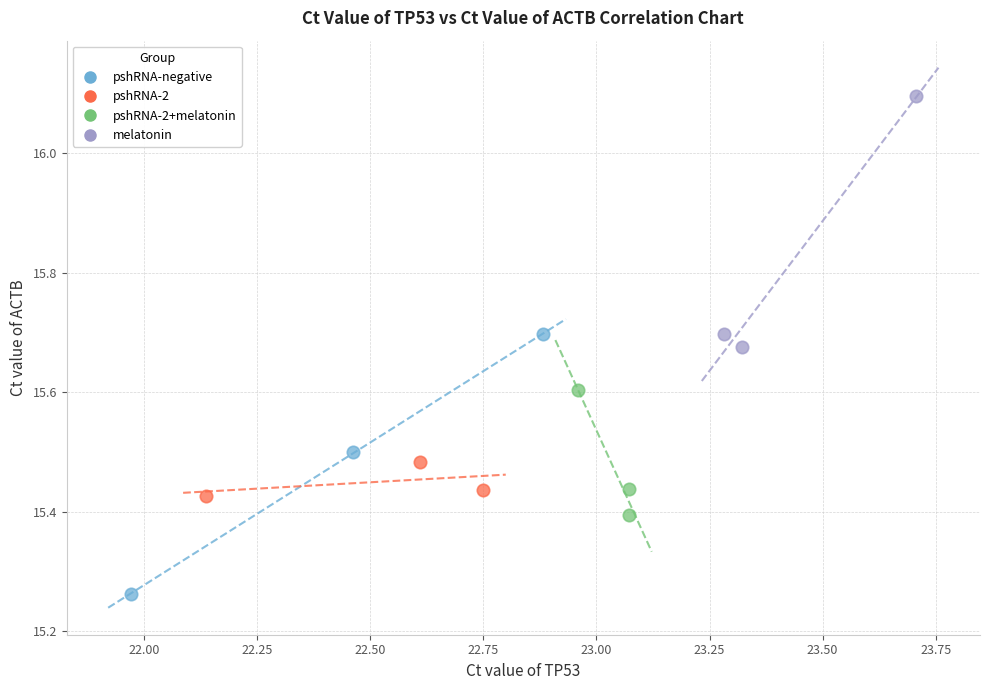

Which series reaches the maximum Y coordinate?

melatonin